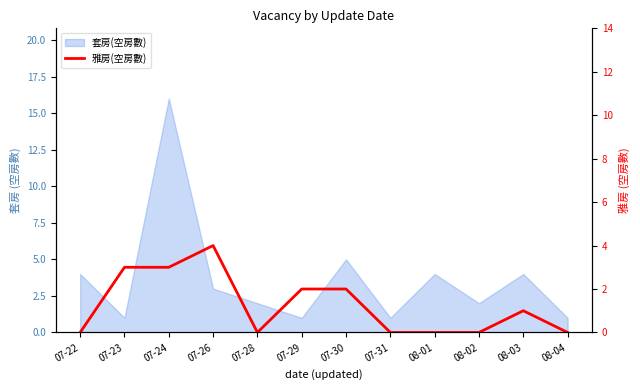

What is the label of the 1st point from the right?

08-04